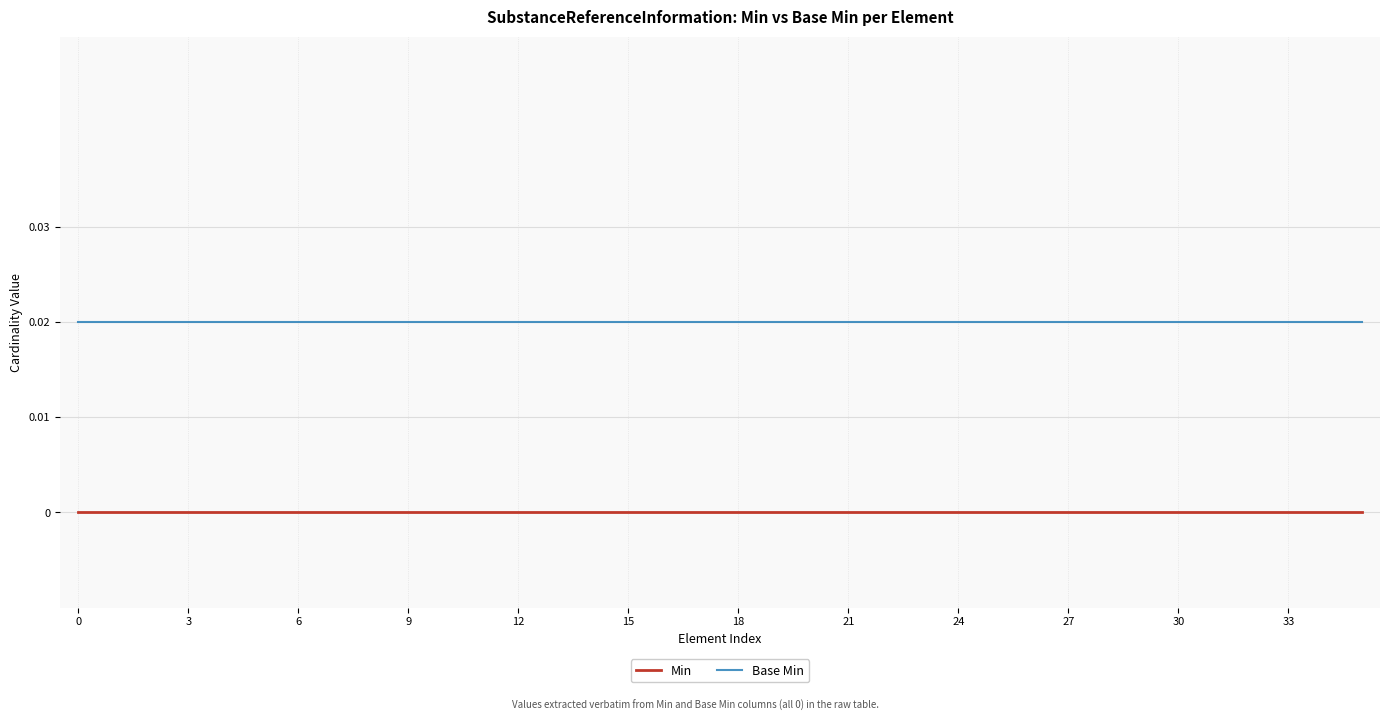

How many lines are shown in the chart?

2